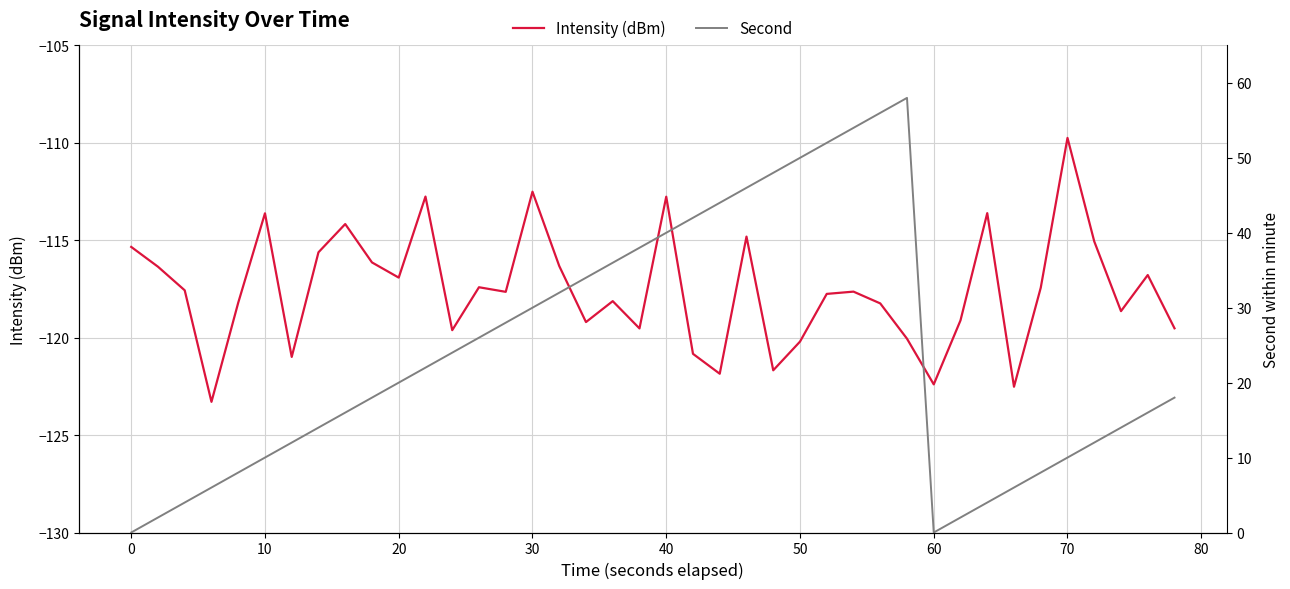

Is it true that Intensity (dBm) equals -32.3 at 0?

False